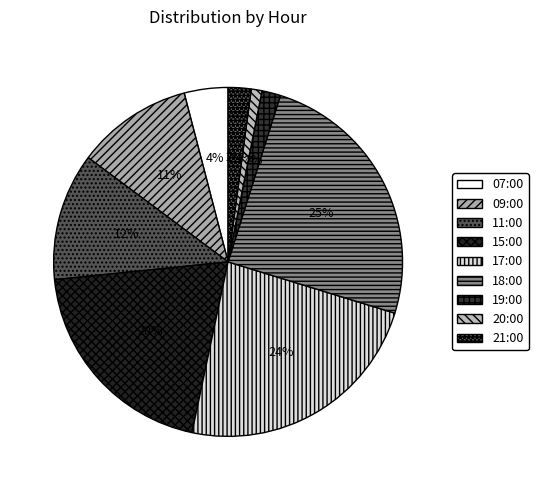

Between 19:00 and 21:00, which is larger?

21:00